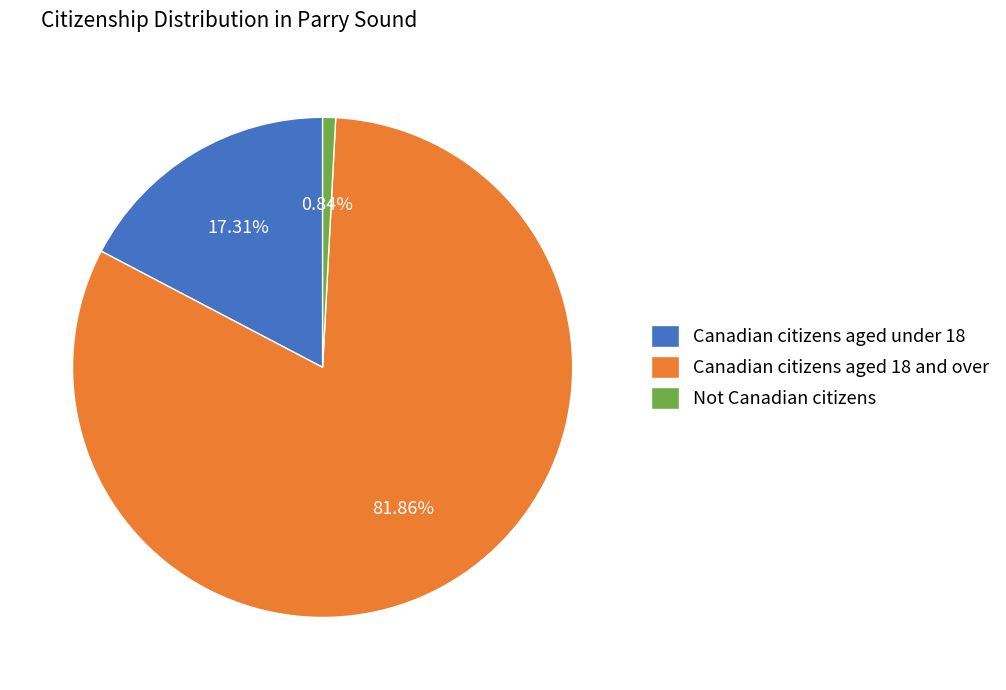

Is there a majority slice in this chart?

Yes